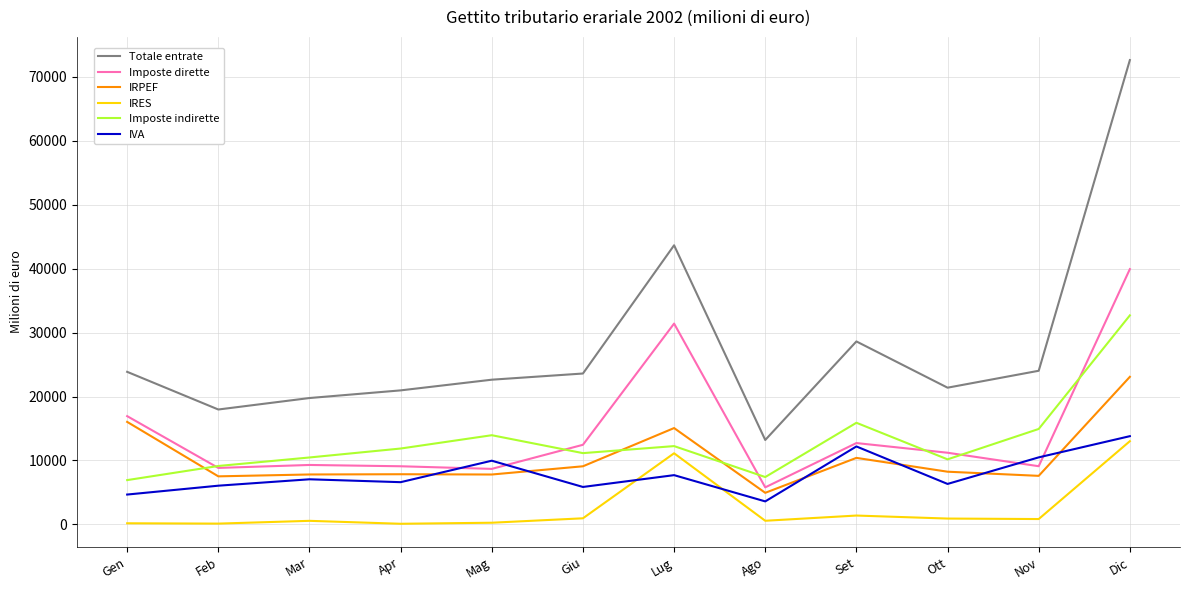

Which category has the highest value across all series?

Dic